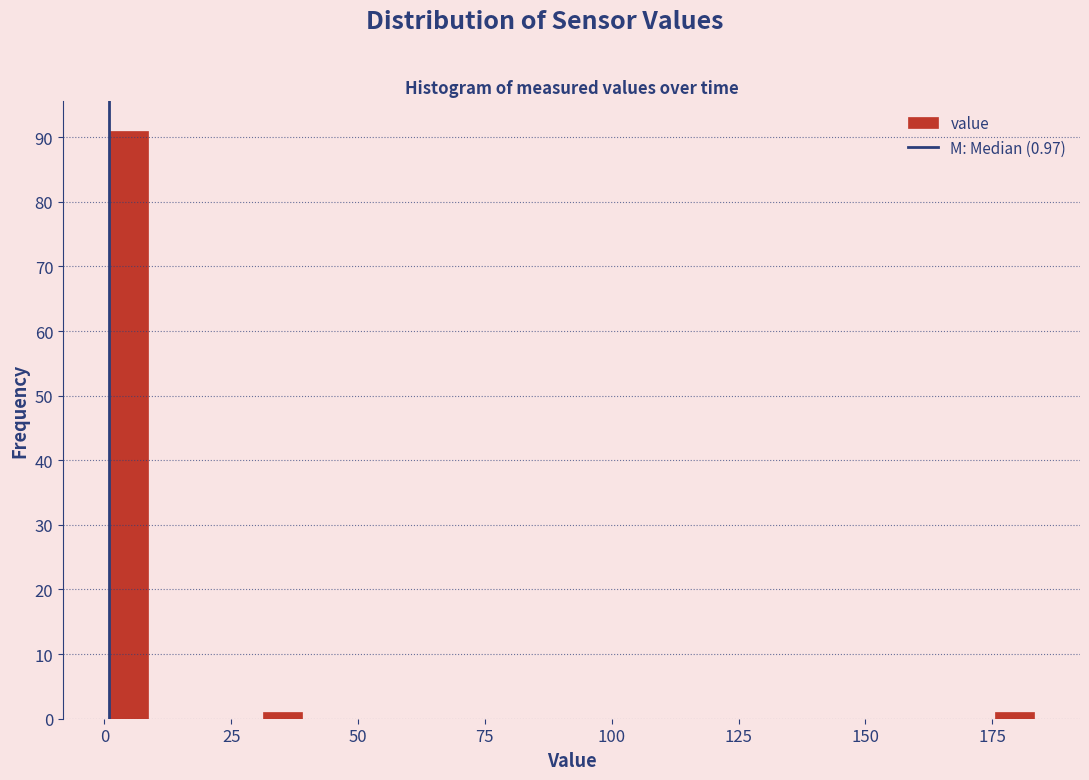

Around what value on the x-axis is the tallest bar? Give the approximate position of its centre, as read against the axis.

5